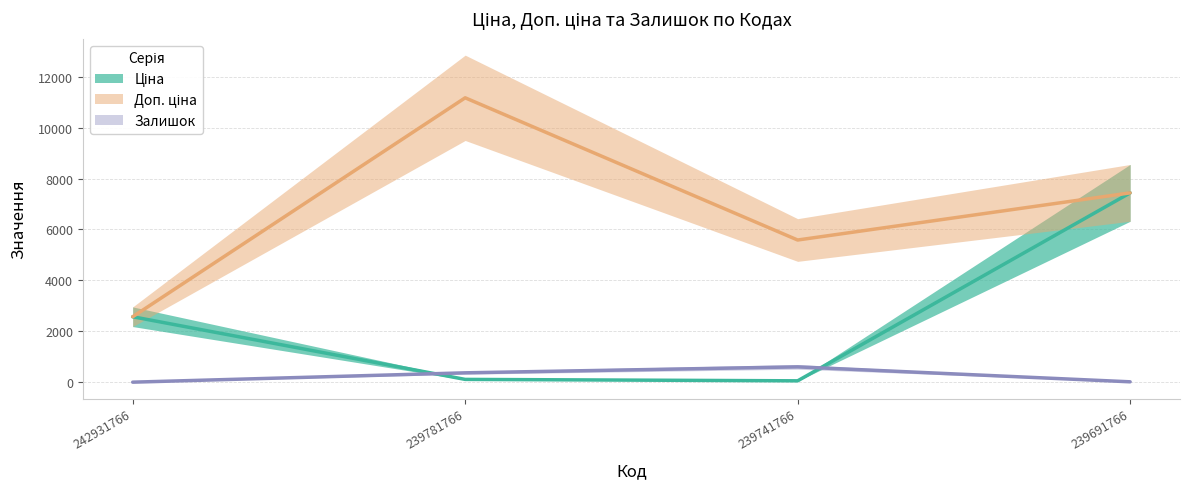

Is it true that Доп. ціна equals 18640.4 at 239781766?

False